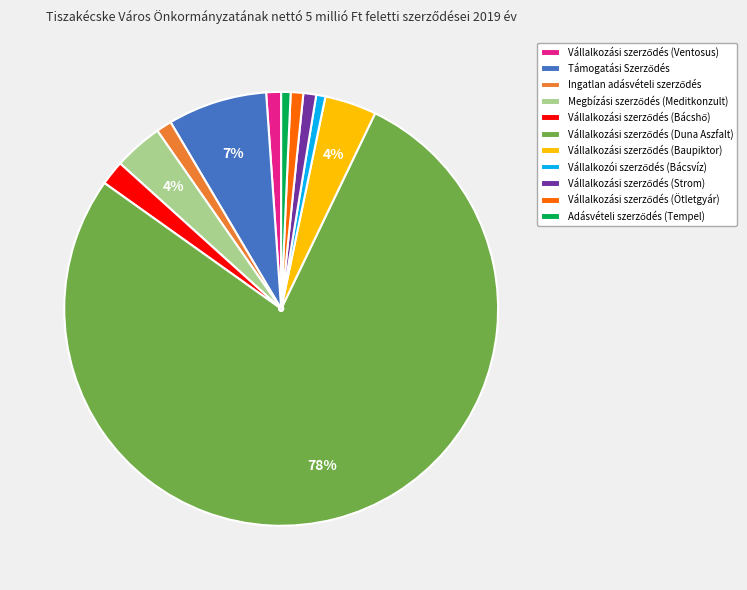

How many slices are in this pie chart?

11